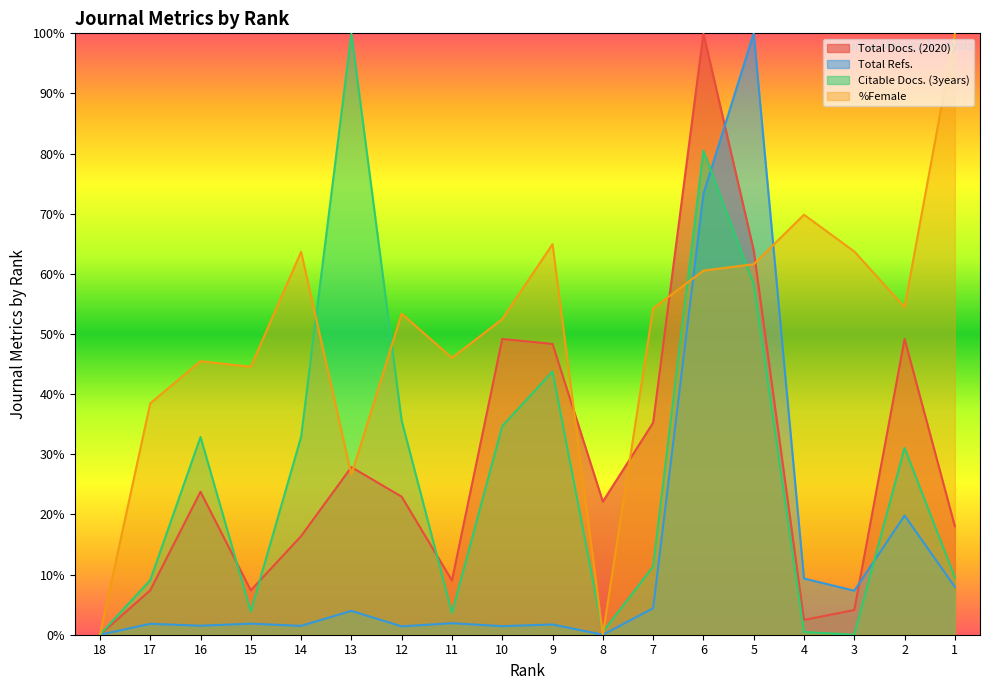

How many lines are shown in the chart?

4